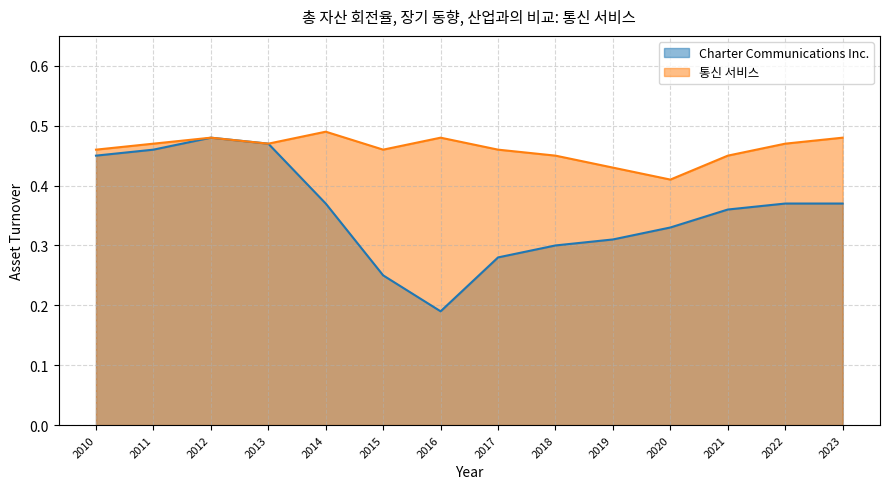

Reading right to left, extract all data points from this chart.

Charter Communications Inc.: 2023=0.4	2022=0.4	2021=0.4	2020=0.3	2019=0.3	2018=0.3	2017=0.3	2016=0.2	2015=0.2	2014=0.4	2013=0.5	2012=0.5	2011=0.5	2010=0.5
통신 서비스: 2023=0.5	2022=0.5	2021=0.5	2020=0.4	2019=0.4	2018=0.5	2017=0.5	2016=0.5	2015=0.5	2014=0.5	2013=0.5	2012=0.5	2011=0.5	2010=0.5